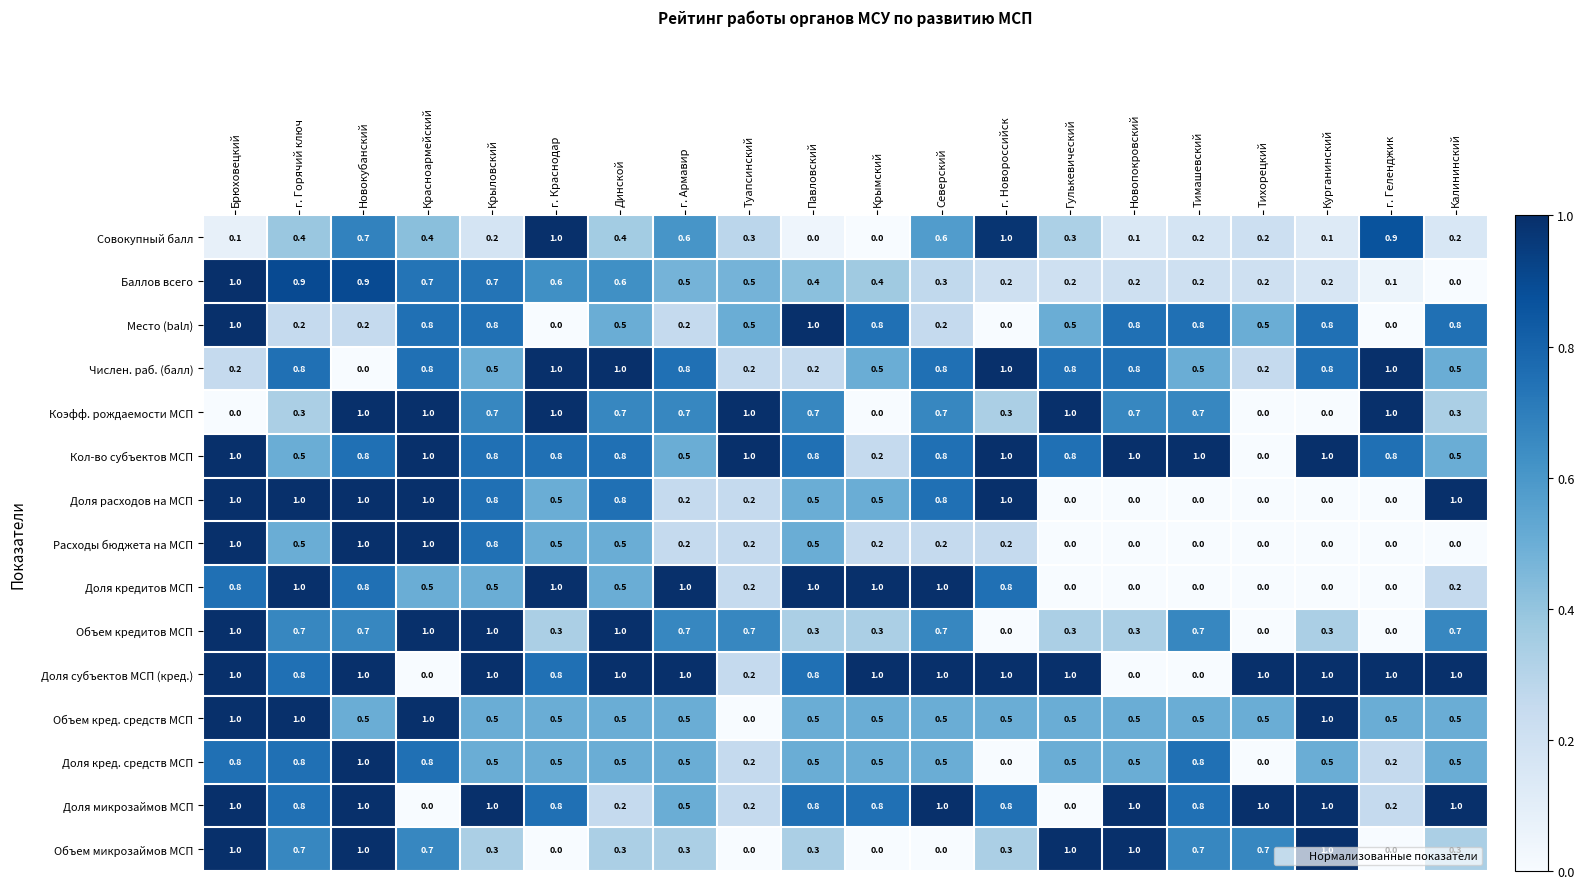

What is the spread (max minus min) of values at г. Армавир?

0.8